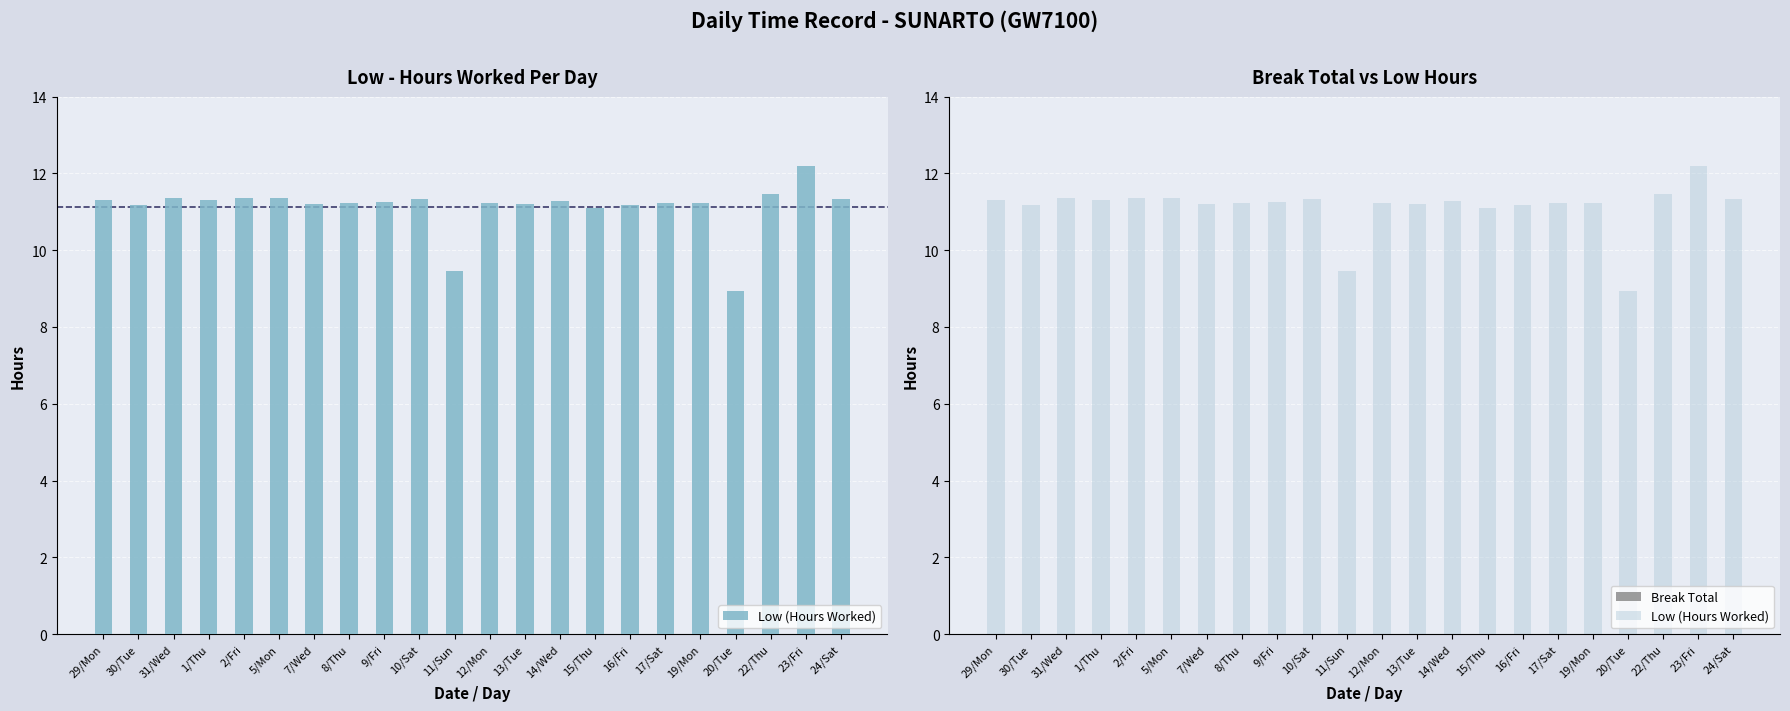

Is it true that Low (Hours Worked) equals 2.4 at 24/Sat?

False